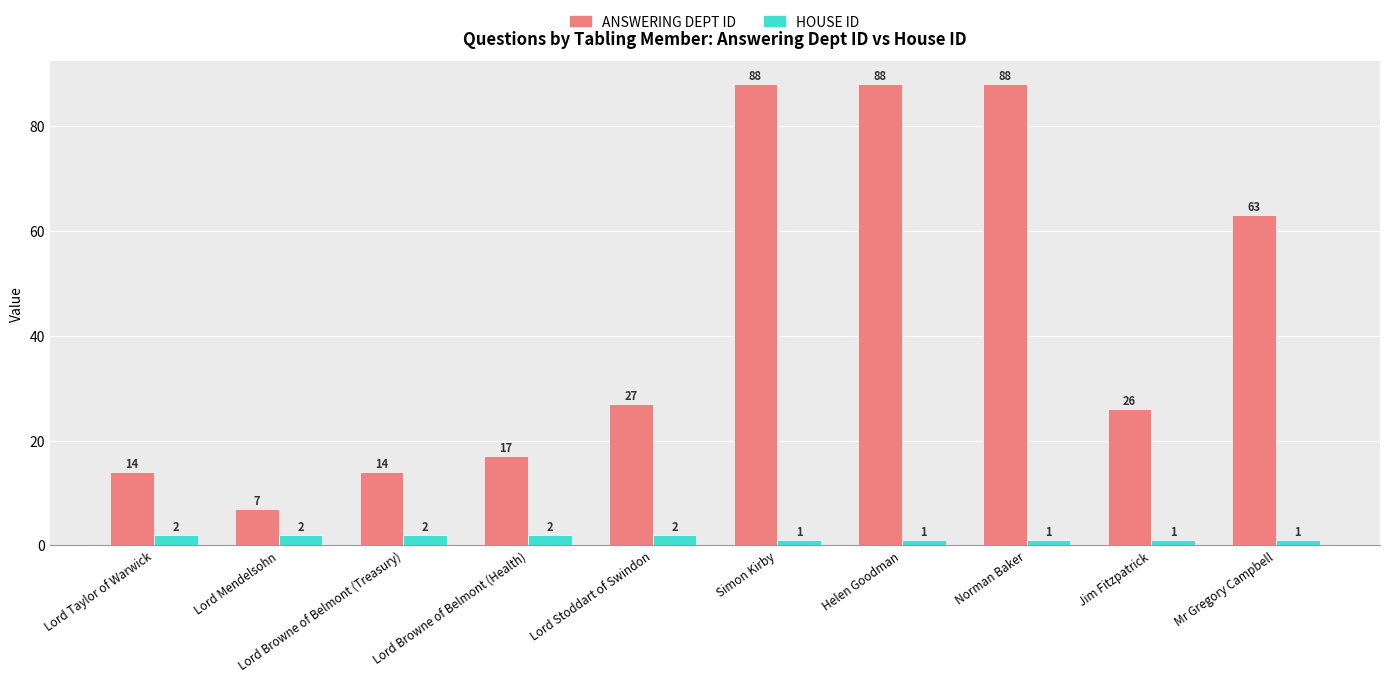

What is the total value across all series at Helen Goodman?

89